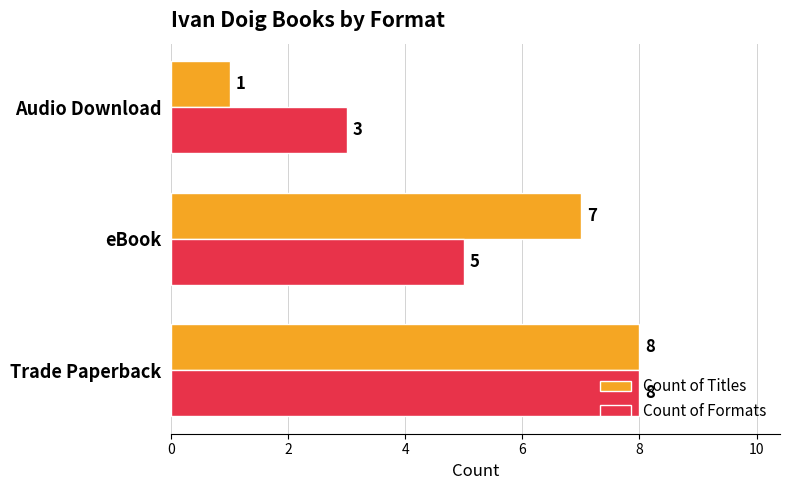

Is it true that Count of Formats equals 3 at eBook?

False